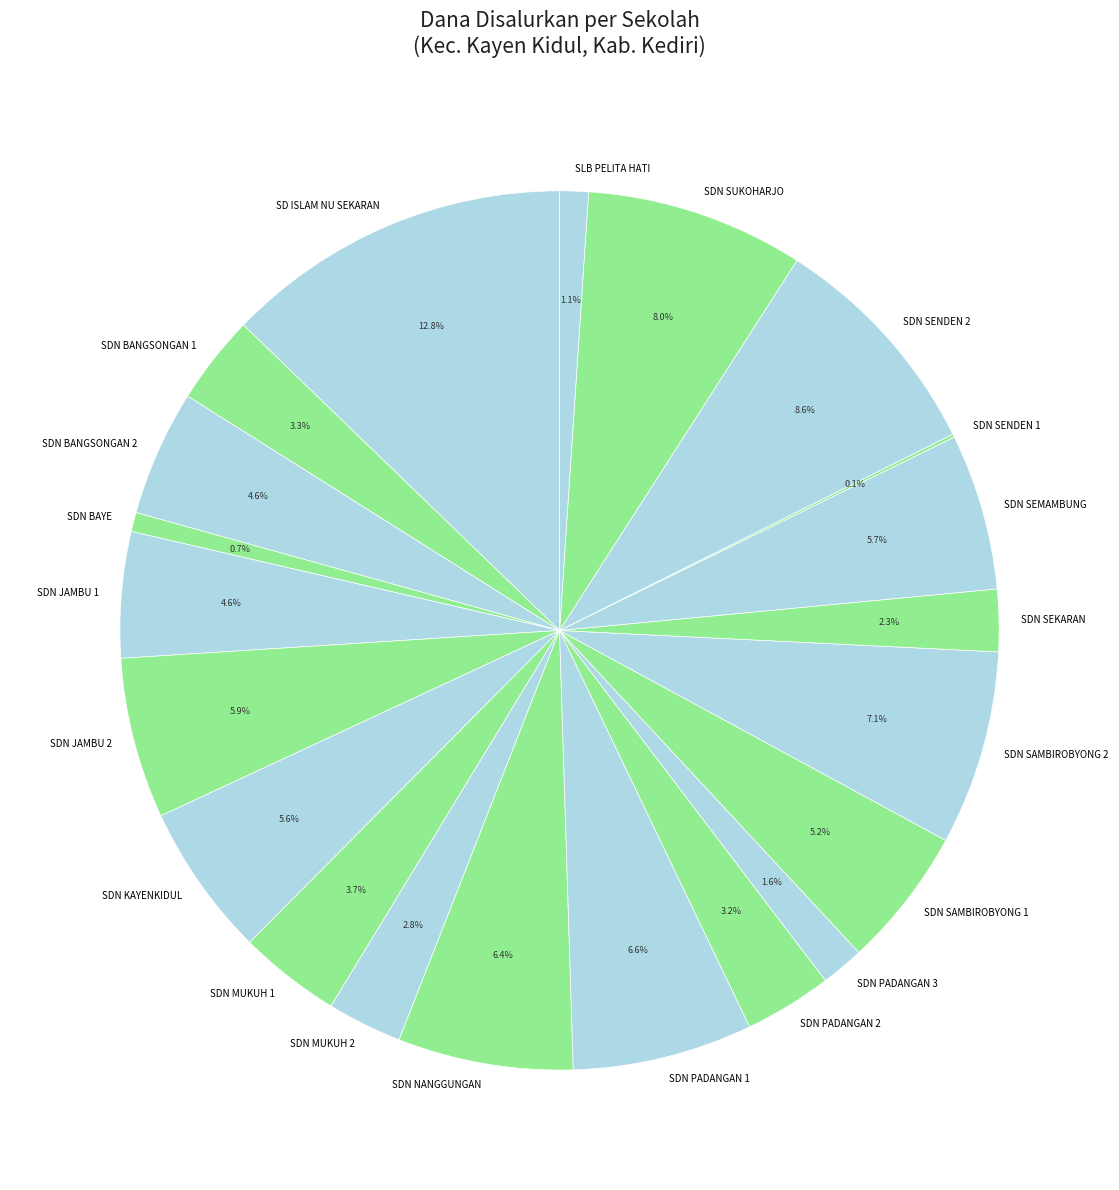

To the nearest percent, what is the difference between the SDN PADANGAN 1 and SDN SENDEN 2 slice percentages?

2%